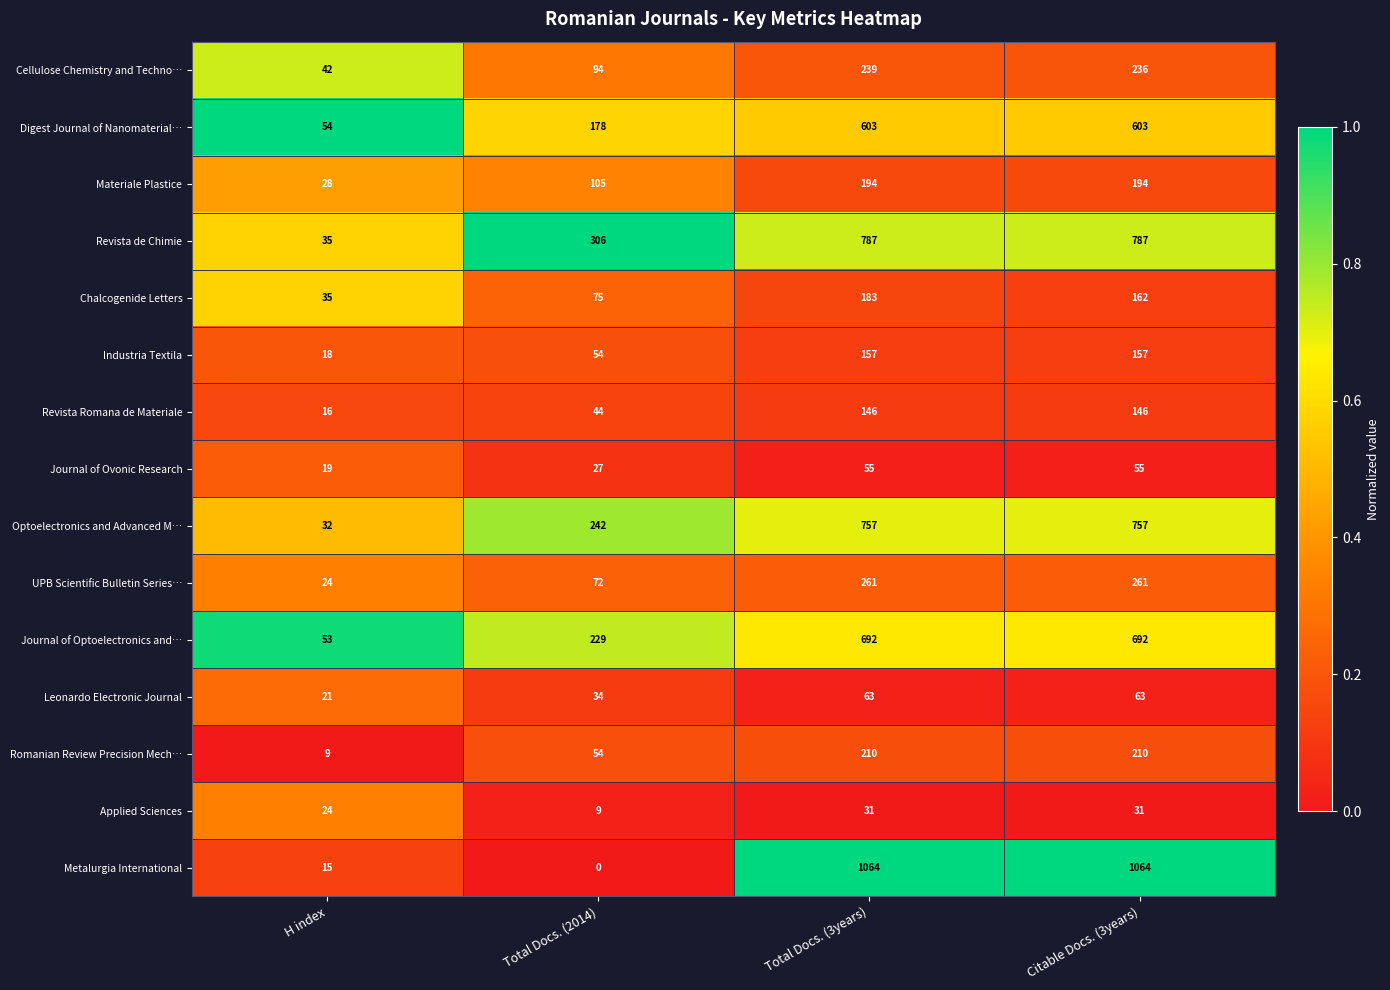

What is the spread (max minus min) of values at Total Docs. (3years)?

1033